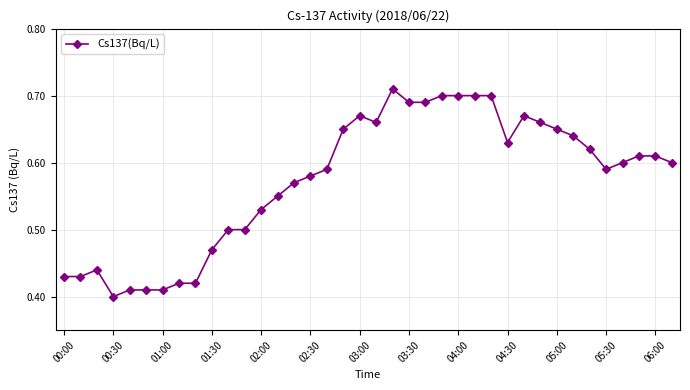

How many categories are shown in the chart?

38